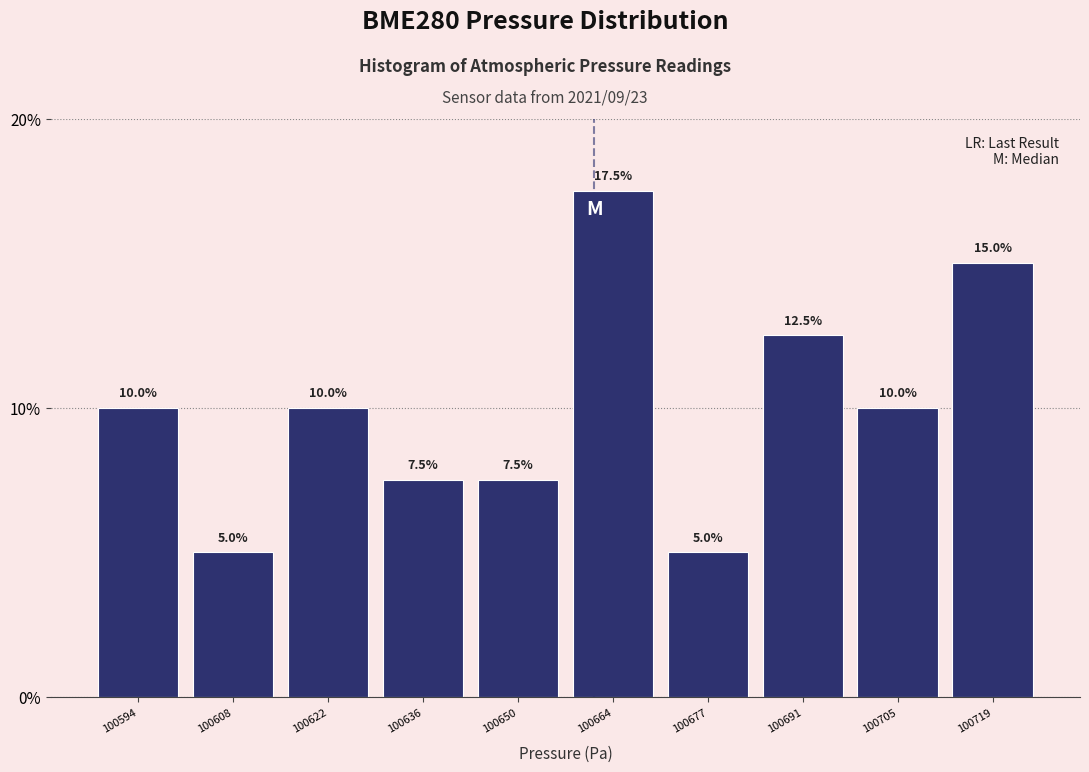

What is the height of the bar covering 100628 to 100642 on the x-axis? The bar edges are not printed on the chart, so give them approximately, as read against the axis.

7.5